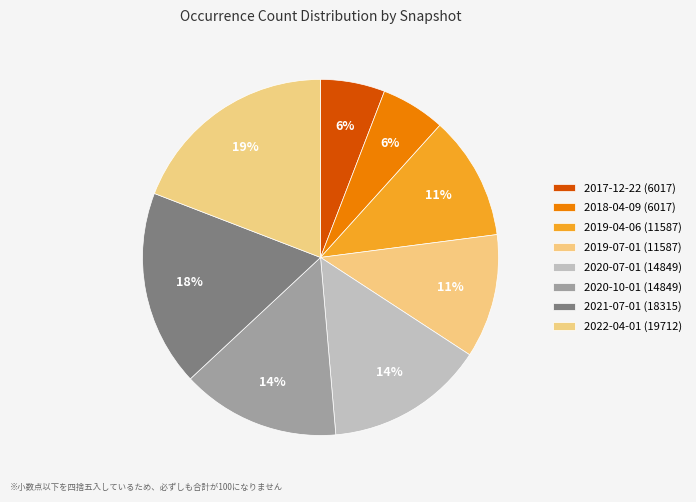

Count the number of slices in the pie.

8